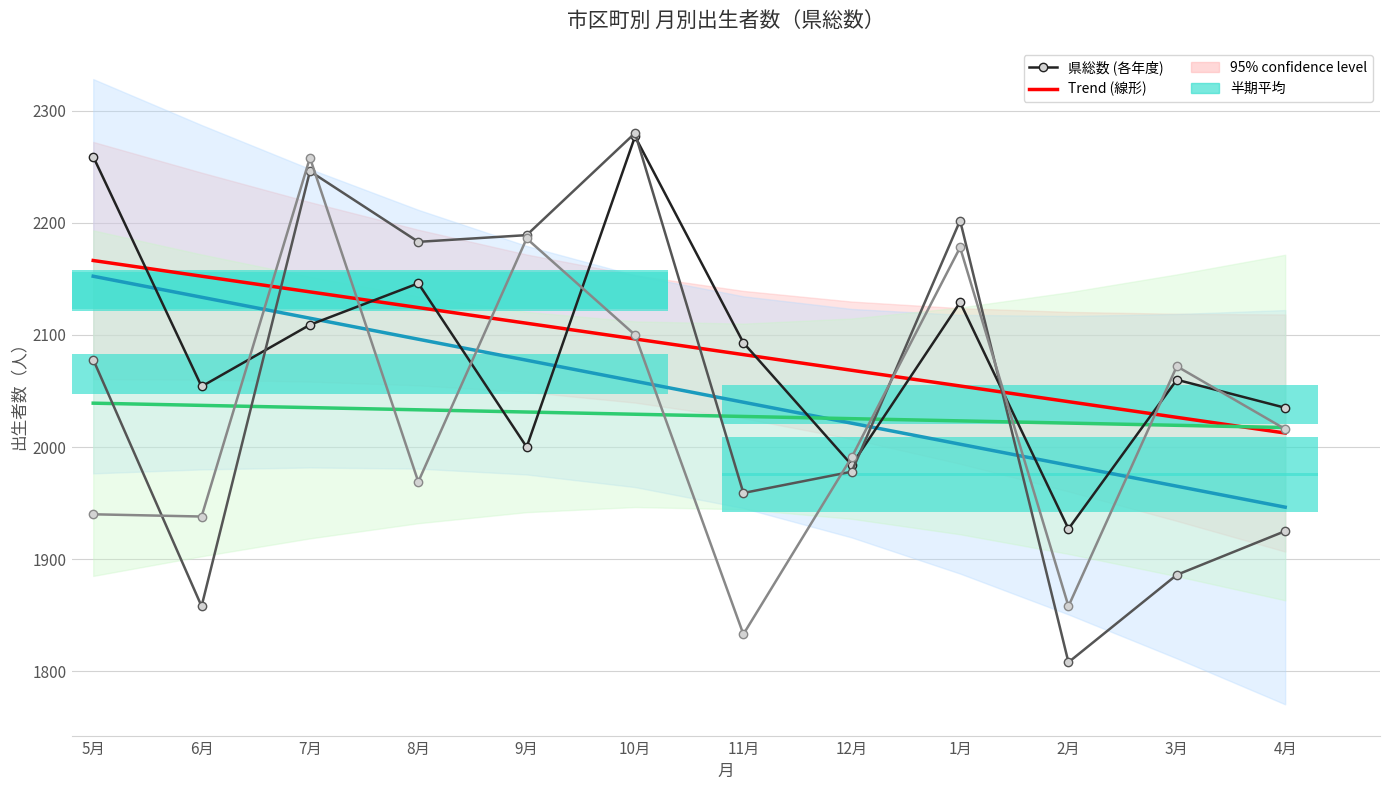

Reading right to left, list all the values displayed in this chart.

県総数 24.5-25.4: 2035.0	2060.0	1927.0	2129.0	1984.0	2093.0	2277.0	2000.0	2146.0	2109.0	2054.0	2259.0
Trend (県総数 24.5-25.4): 2012.5	2026.5	2040.5	2054.4	2068.4	2082.4	2096.4	2110.4	2124.4	2138.4	2152.4	2166.4
県総数 25.5-26.4: 1925.0	1886.0	1808.0	2202.0	1978.0	1959.0	2280.0	2189.0	2183.0	2246.0	1858.0	2078.0
Trend (県総数 25.5-26.4): 1946.3	1965.1	1983.8	2002.5	2021.2	2040.0	2058.7	2077.4	2096.2	2114.9	2133.6	2152.3
県総数 26.5-27.4: 2016.0	2072.0	1858.0	2178.0	1991.0	1833.0	2100.0	2186.0	1969.0	2258.0	1938.0	1940.0
Trend (県総数 26.5-27.4): 2017.4	2019.4	2021.3	2023.3	2025.3	2027.3	2029.2	2031.2	2033.2	2035.2	2037.1	2039.1